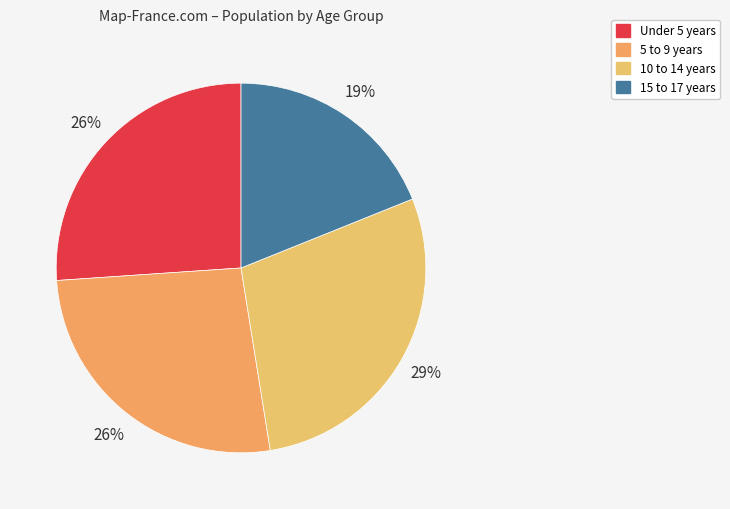

How many slices are in this pie chart?

4